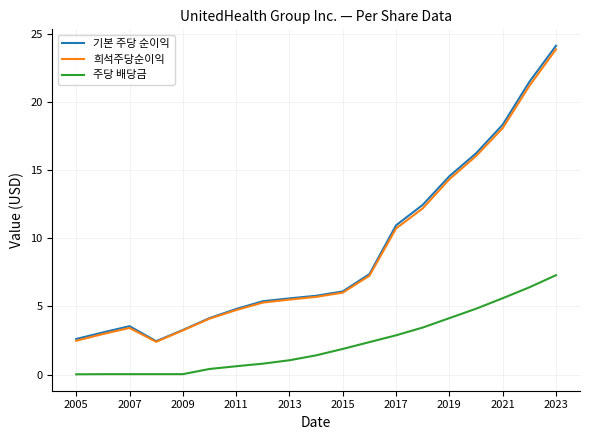

True or false: 주당 배당금 and 희석주당순이익 cross at least once.

False